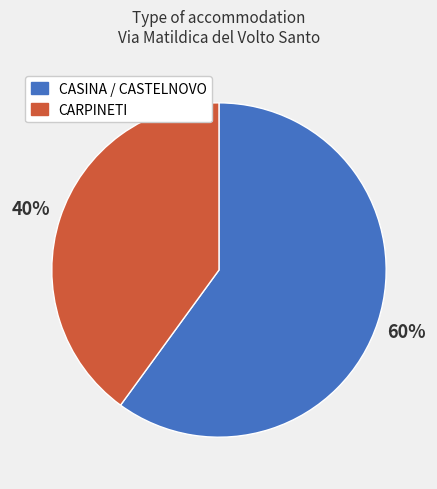

Which slice is the largest?

CASINA / CASTELNOVO